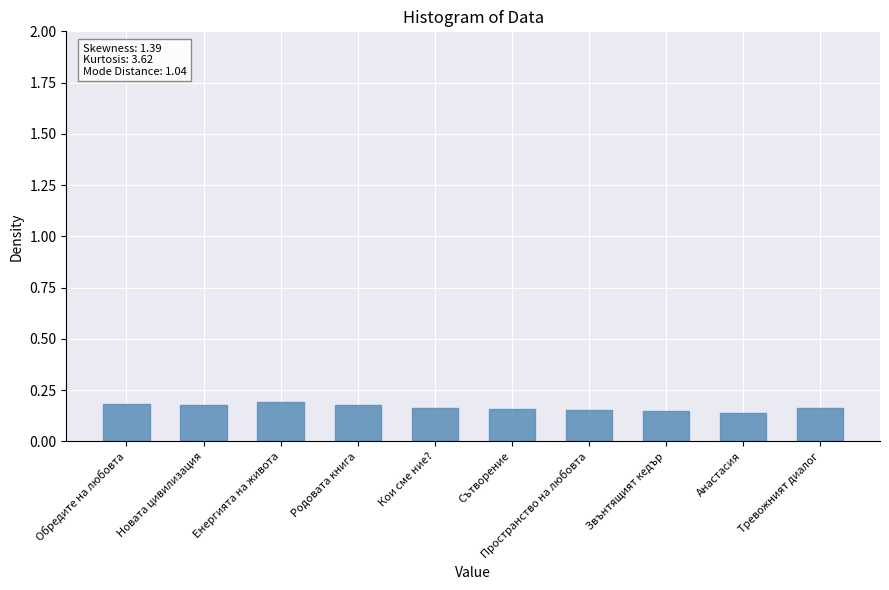

What position from the right is Пространство на любовта?

4